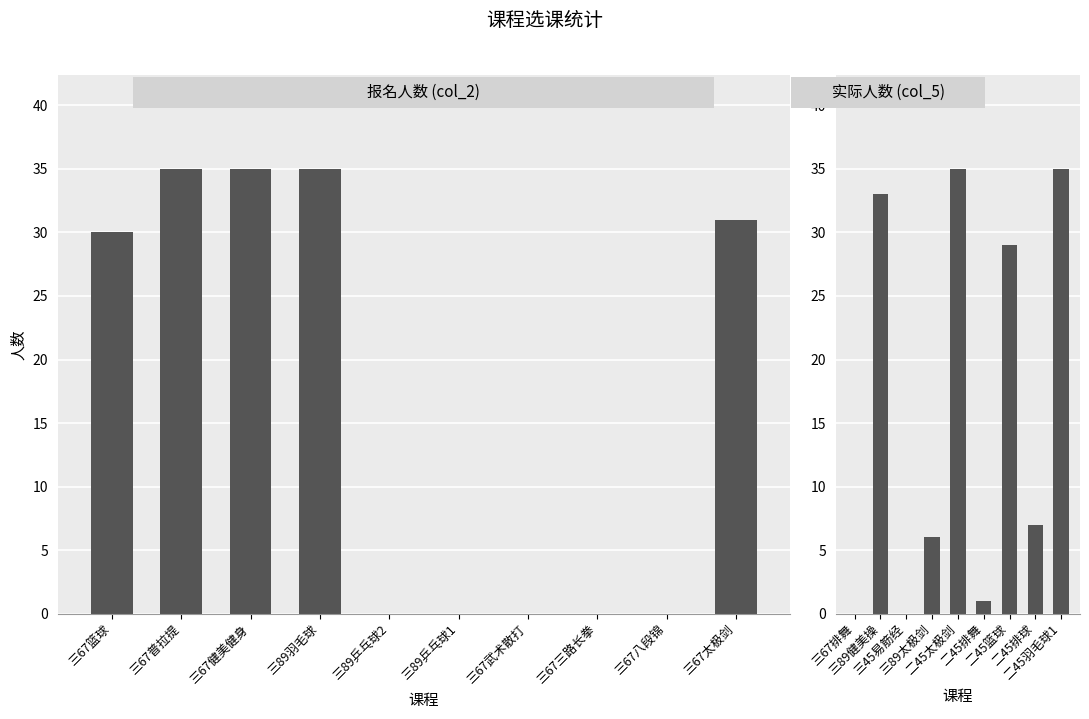

How many categories are shown in the chart?

19